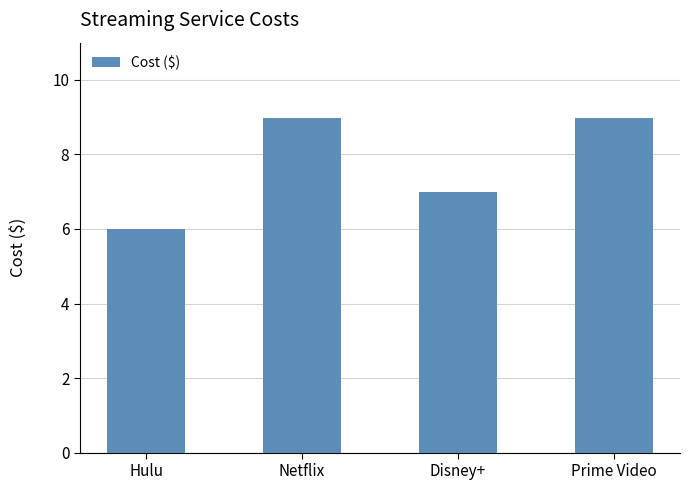

What is the label of the 4th bar from the right?

Hulu